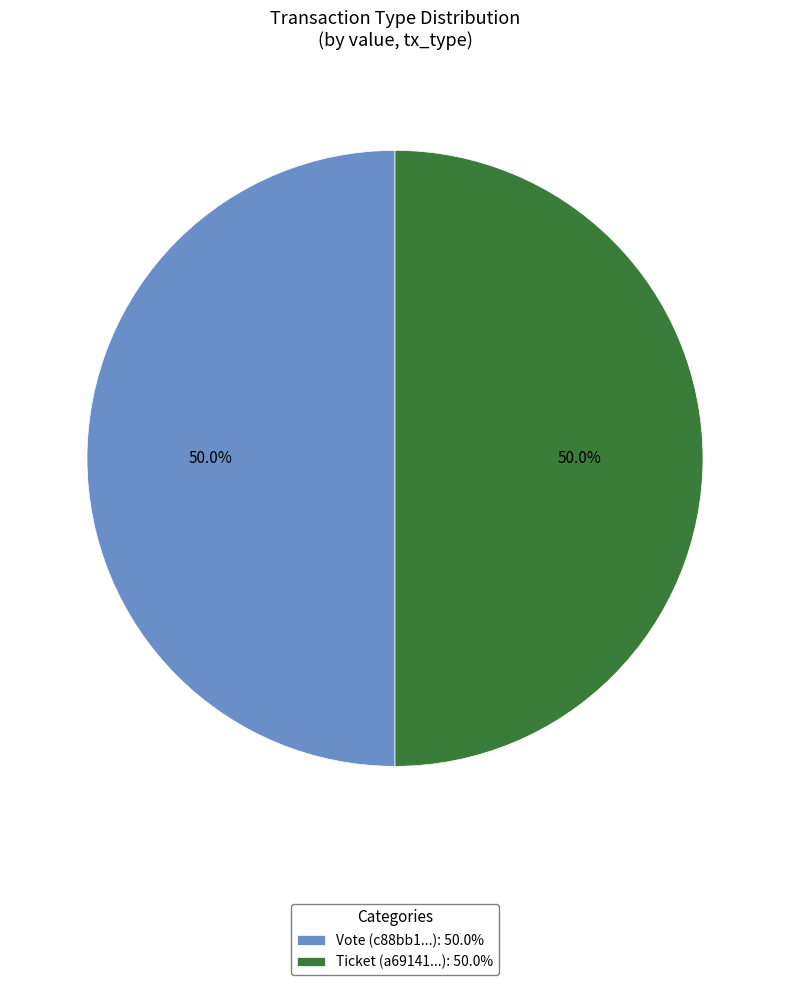

What percentage is NOT represented by Ticket?

50.0%